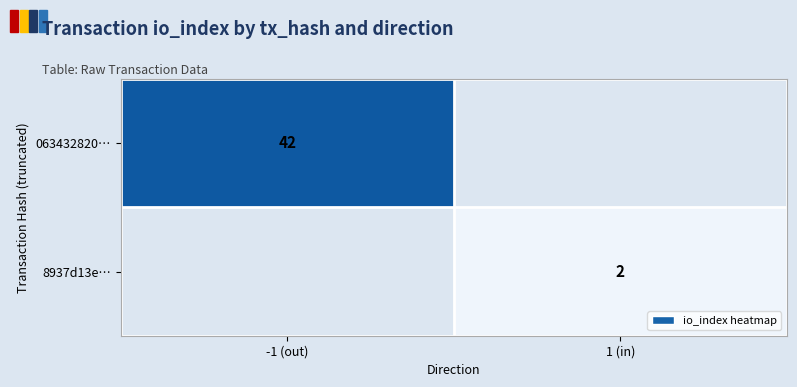

At how many categories does at least one series exceed 7?

1